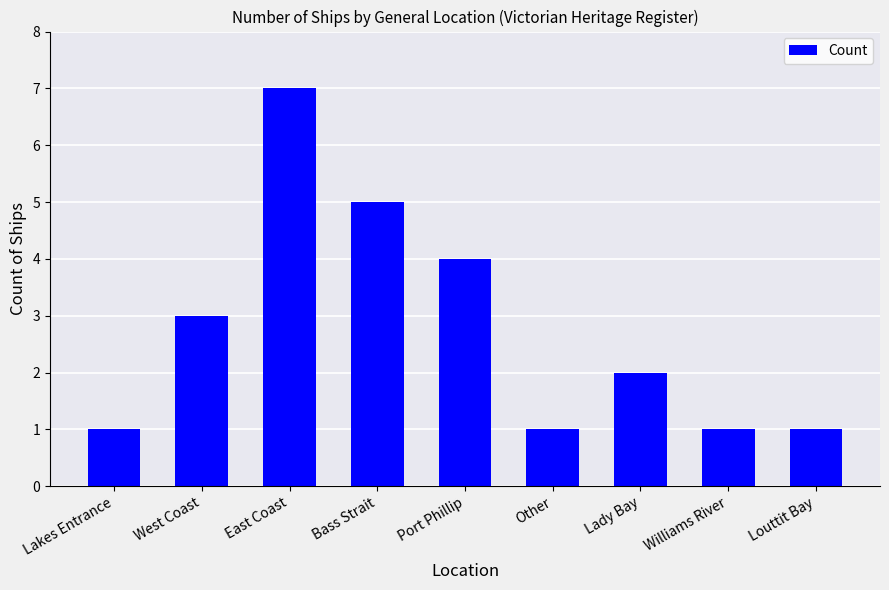

Reading right to left, list all the values displayed in this chart.

1	1	2	1	4	5	7	3	1